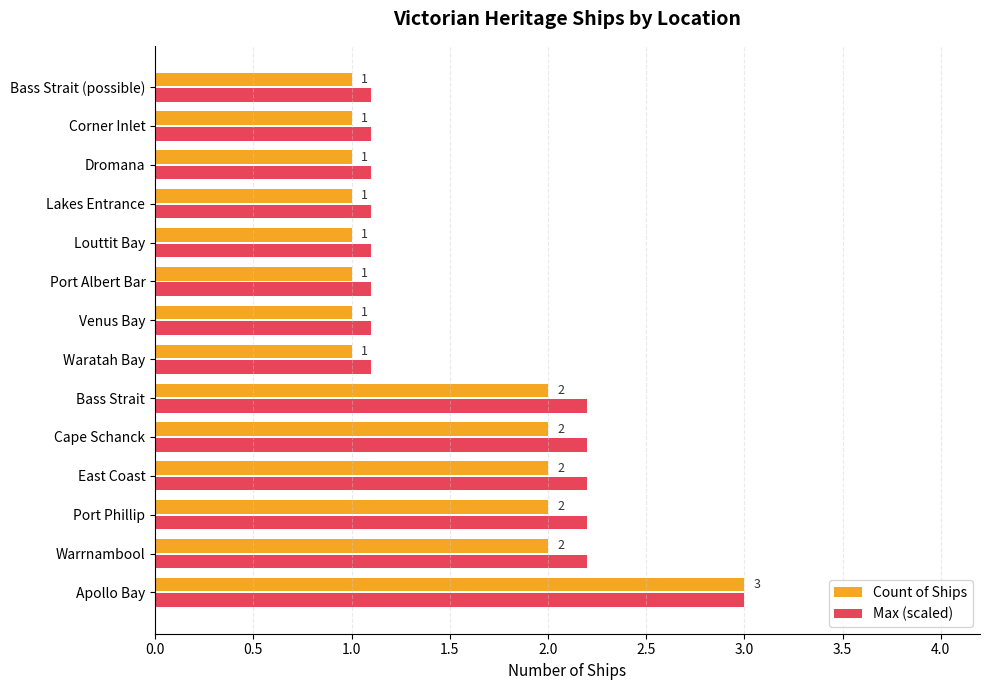

True or false: Count of Ships has a value of 4.5 at Apollo Bay.

False